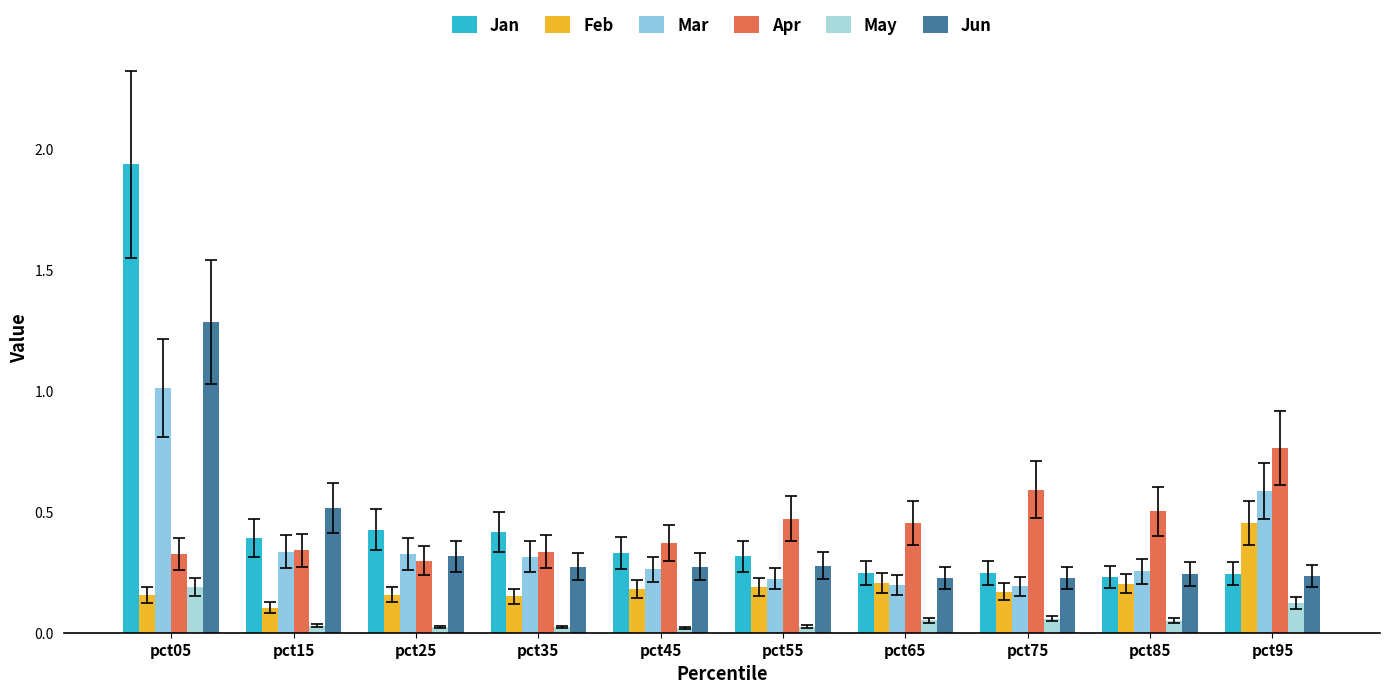

Is the value of Apr at pct65 greater than the value of May at pct45?

Yes